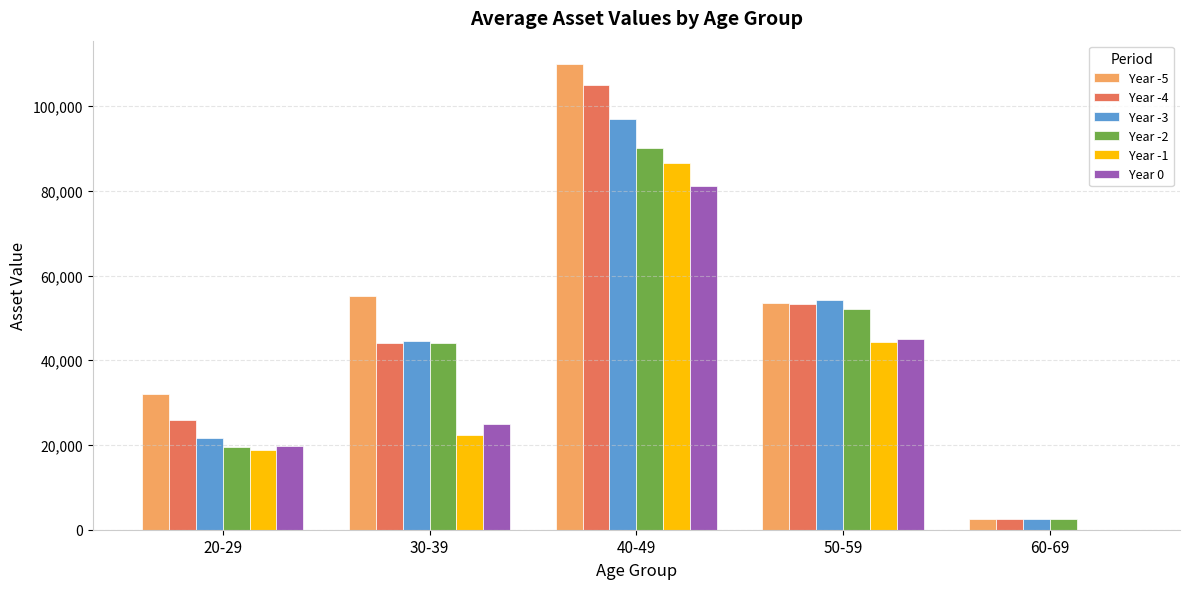

At which category is the sum across all series the highest?

40-49